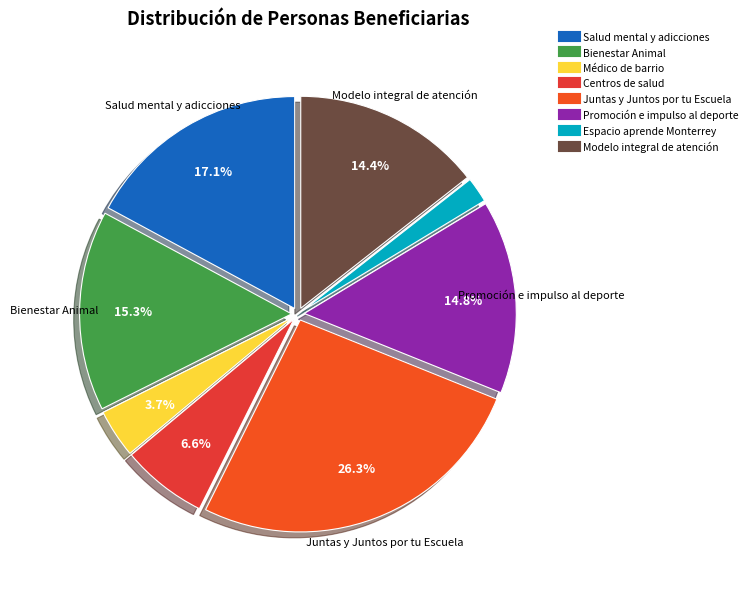

To the nearest percent, what is the average slice percentage?

12%